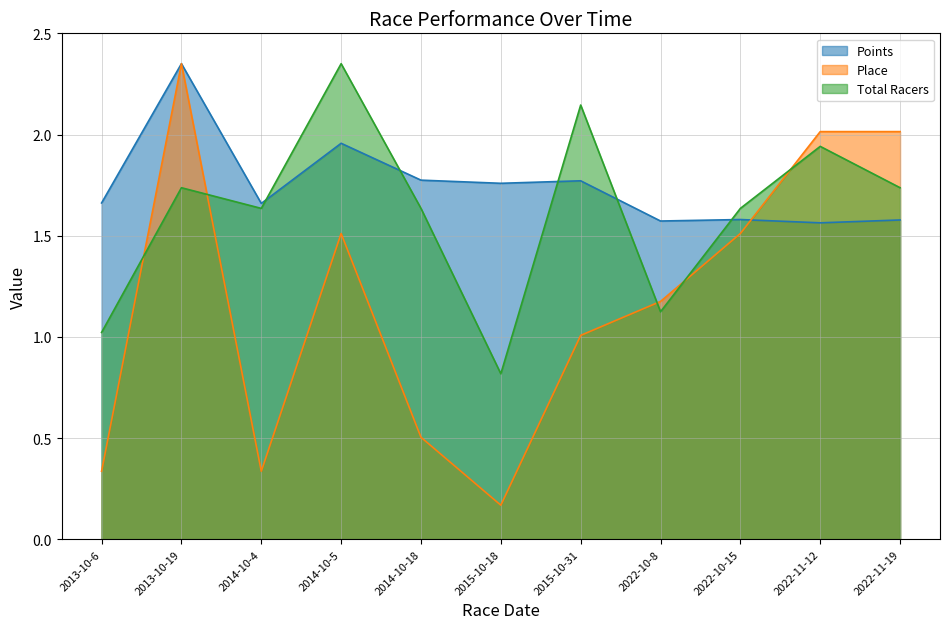

How many interior local peaks does the Place series have?

2